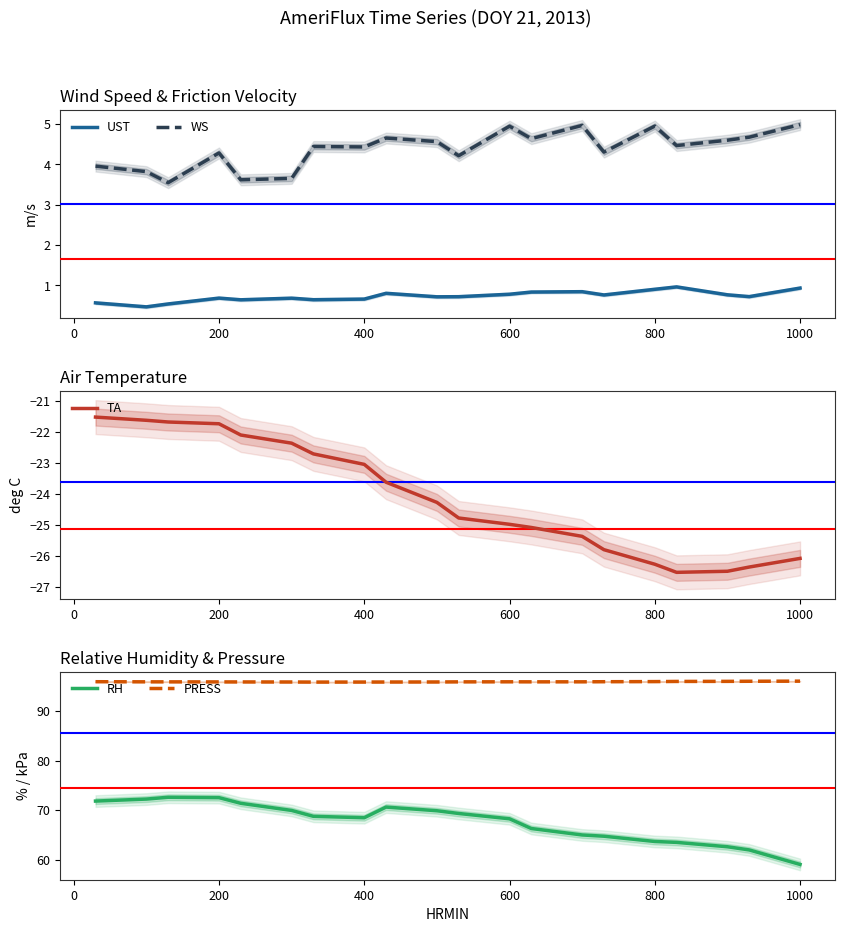

The UST series shows 0.9 at 800. True or false?

True